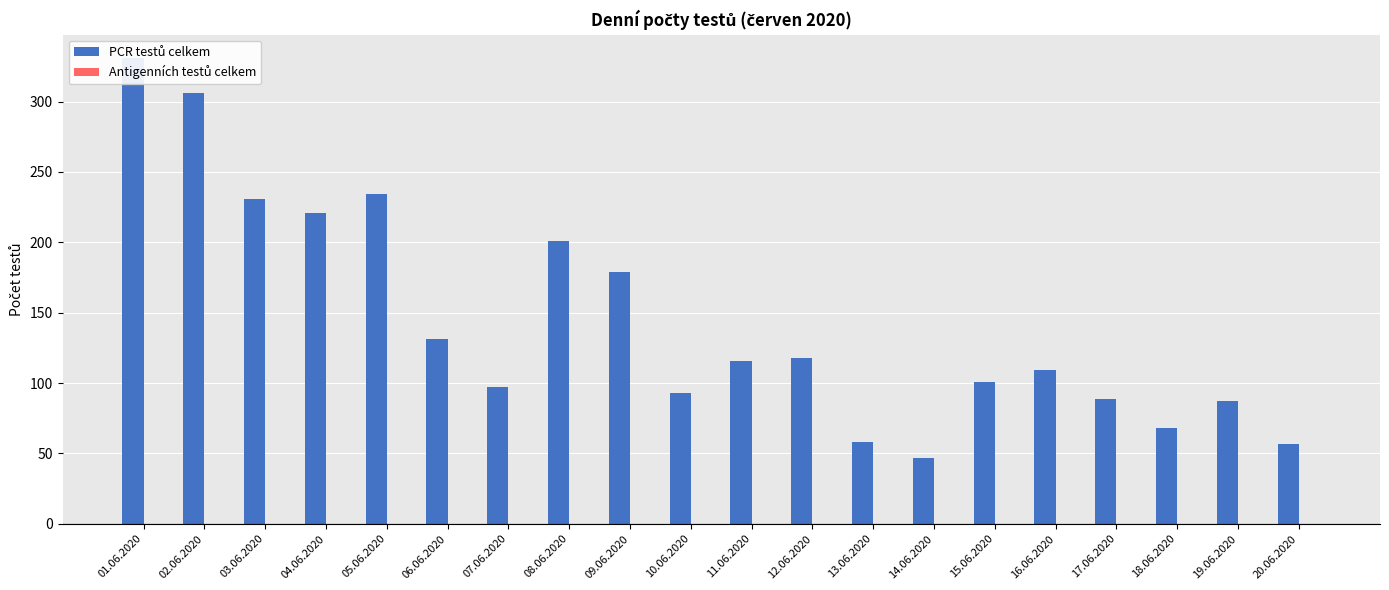

What is the spread (max minus min) of values at 14.06.2020?

47